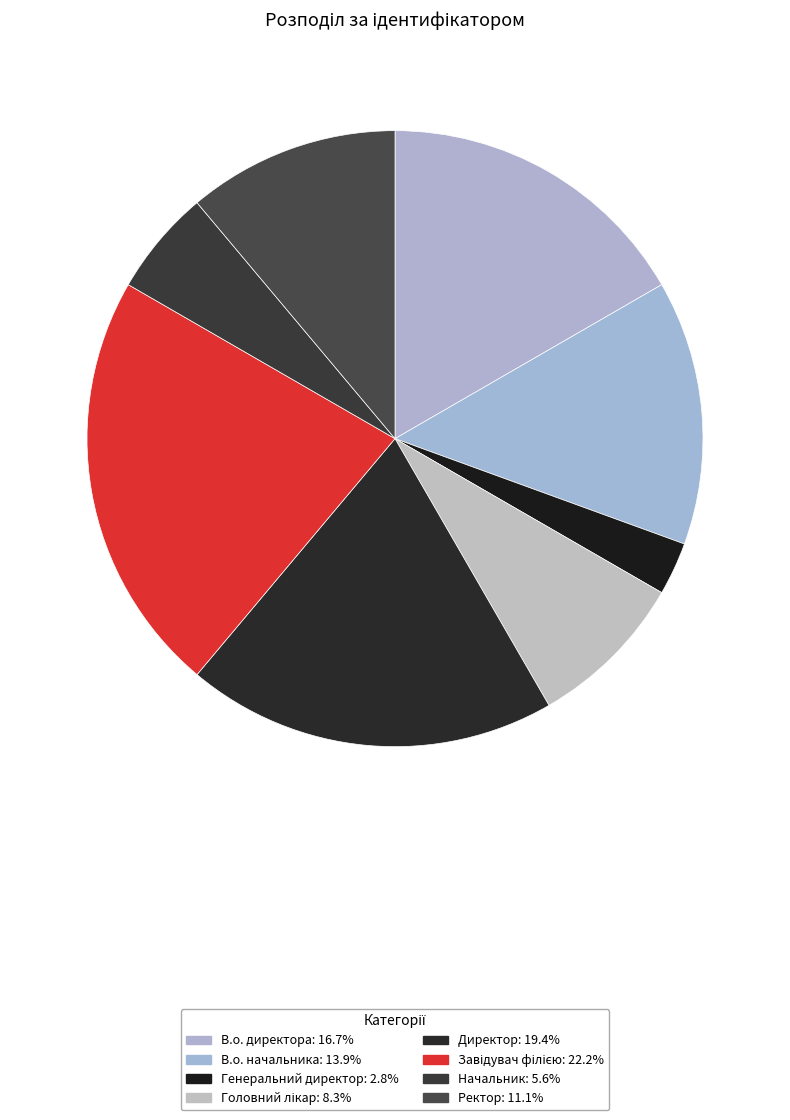

Rank the categories by value from highest to lowest.

Завідувач філією, Директор, В.о. директора, В.о. начальника, Ректор, Головний лікар, Начальник, Генеральний директор